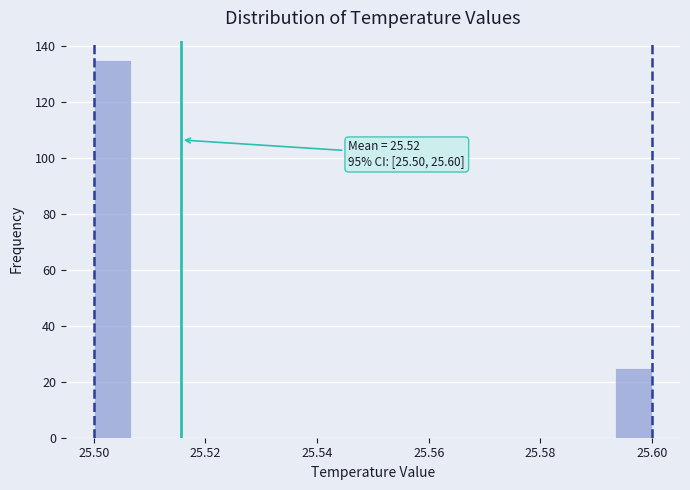

Around what value on the x-axis is the tallest bar? Give the approximate position of its centre, as read against the axis.

25.504